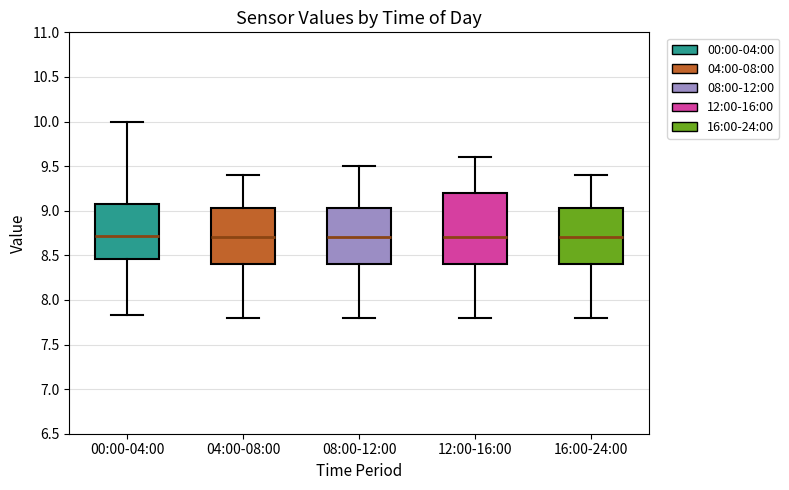

Reading left to right, read every box against the y-axis: the position of its median line, the range the box covers, and the ends of its whiskers. The values are not printed on the chart, so give them approximately, as read against the axis.

00:00-04:00: median 8.70, box 8.45 to 9.10, whiskers 7.85 to 10.00
04:00-08:00: median 8.70, box 8.40 to 9.05, whiskers 7.80 to 9.40
08:00-12:00: median 8.70, box 8.40 to 9.05, whiskers 7.80 to 9.50
12:00-16:00: median 8.70, box 8.40 to 9.20, whiskers 7.80 to 9.60
16:00-24:00: median 8.70, box 8.40 to 9.05, whiskers 7.80 to 9.40